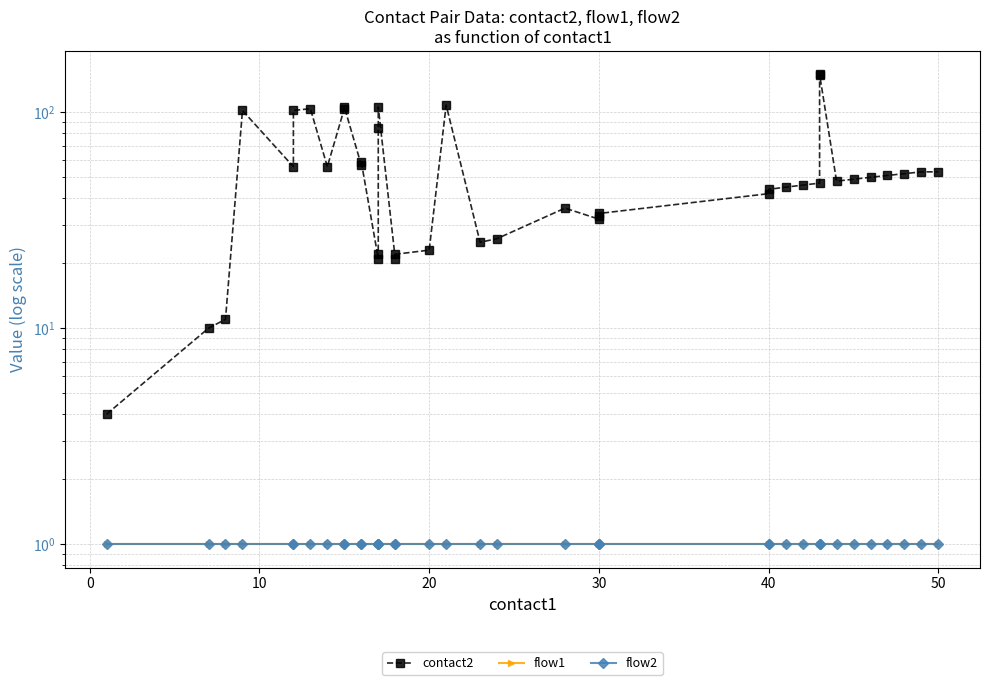

True or false: flow1 has a value of 1 at 10.

False